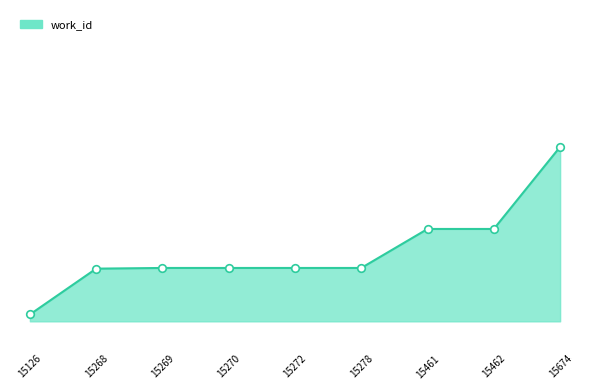

What is the ratio of the value at 15270 to the value at 15126?

1.0